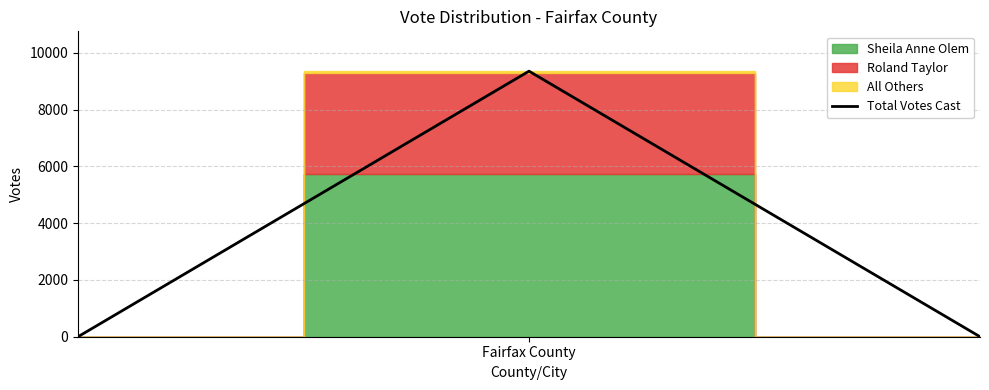

What is the maximum value shown in the chart?

9352